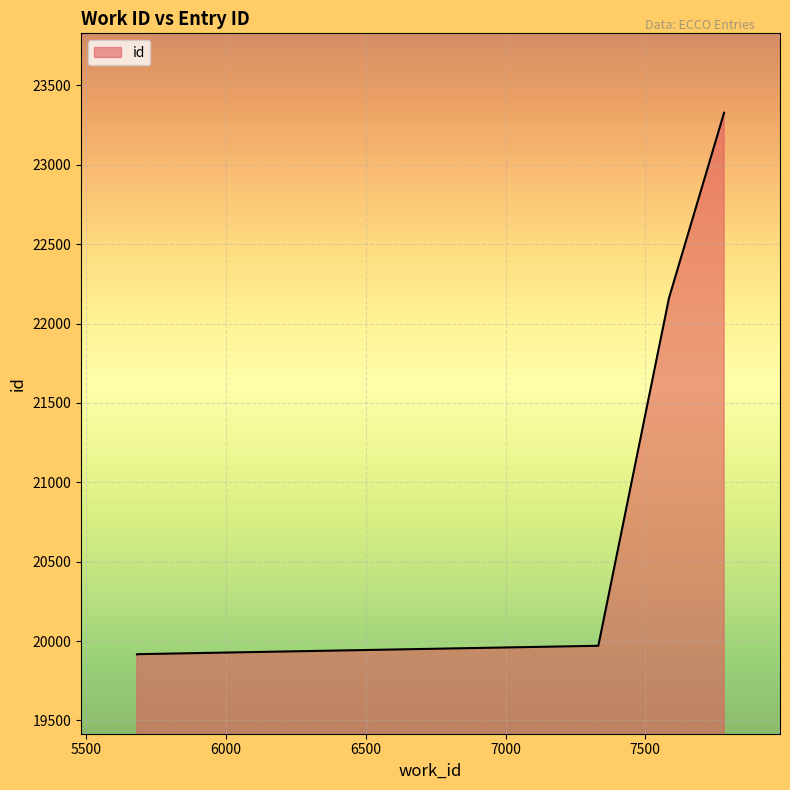

How many values exceed 19970?

2